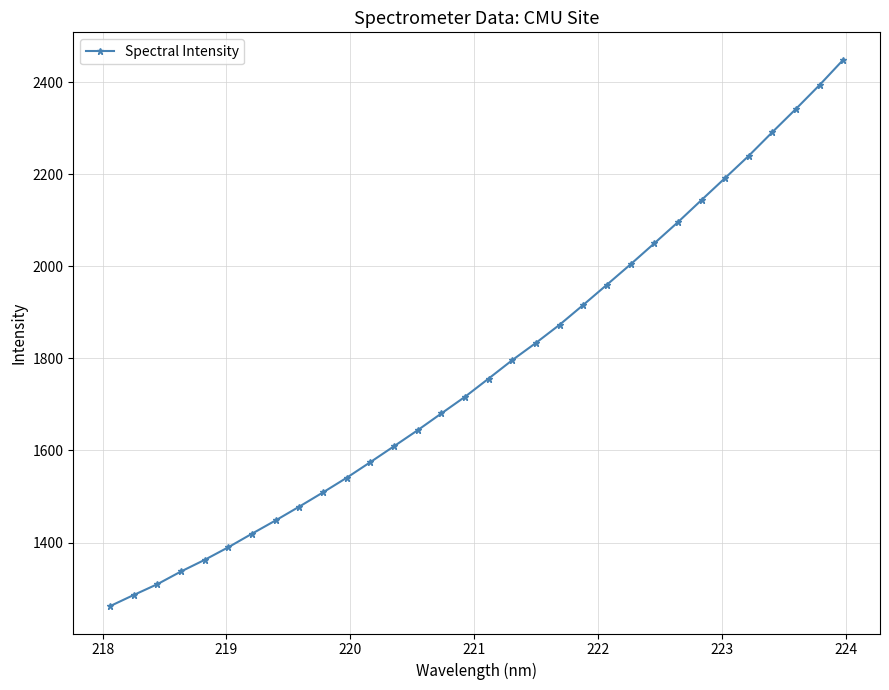

What is the value of the 25th point from the left?

2095.8